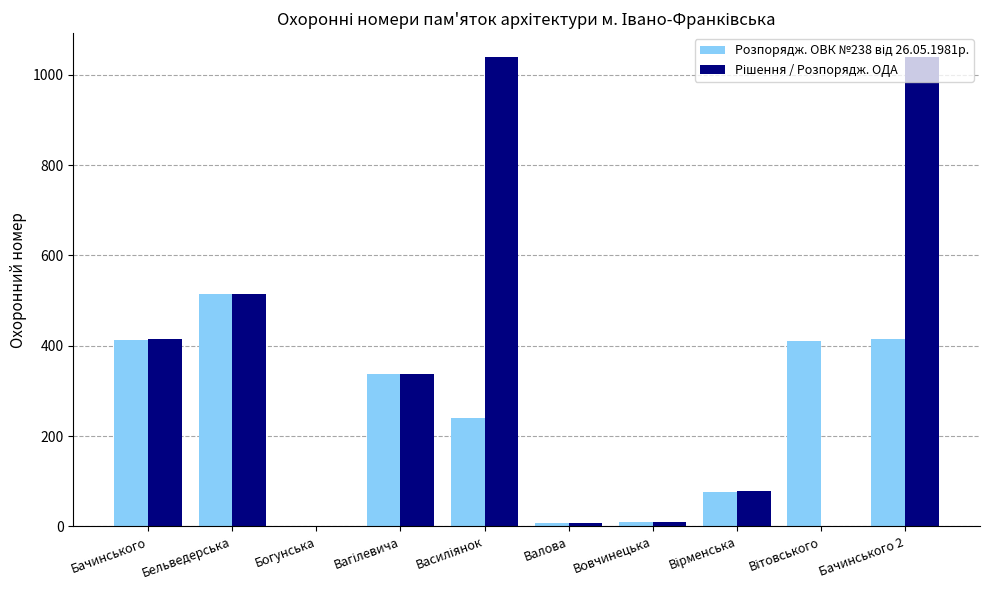

How many series are shown in this chart?

2